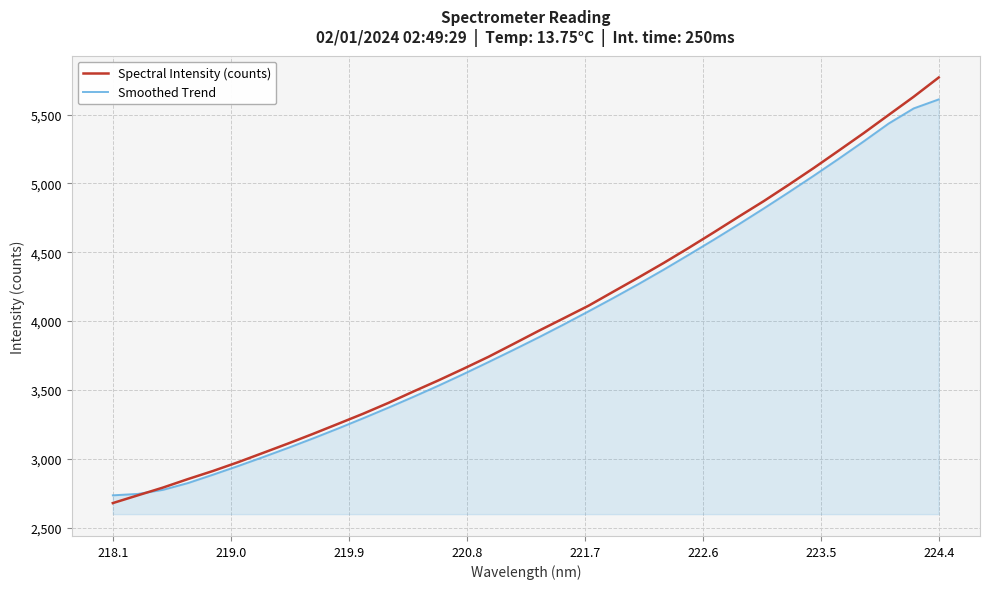

Which series has the widest spread of values?

Spectral Intensity (counts)